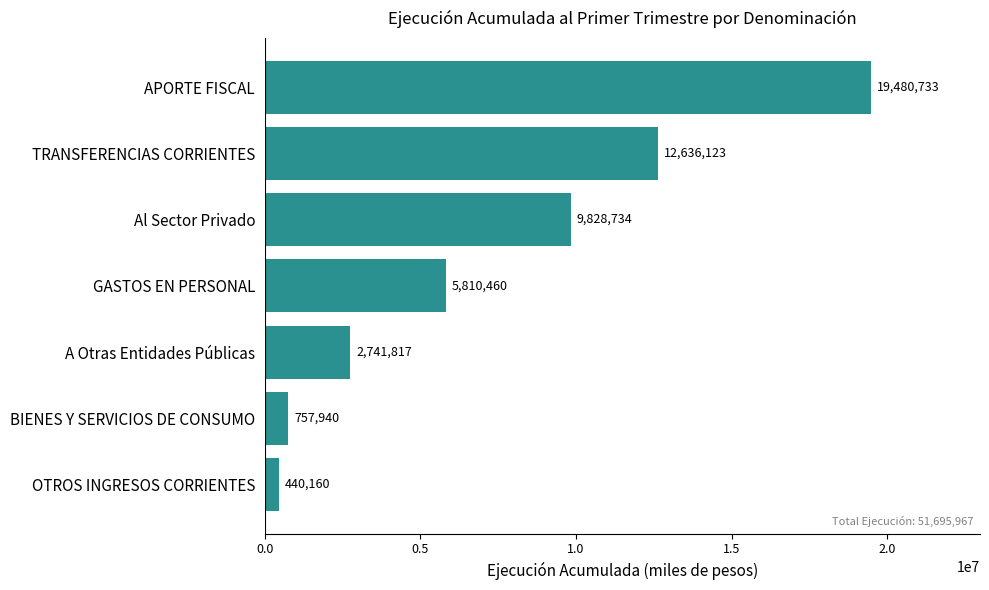

Reading bottom to top, what are all the values shown in this chart?

440160	757940	2741817	5810460	9828734	12636123	19480733